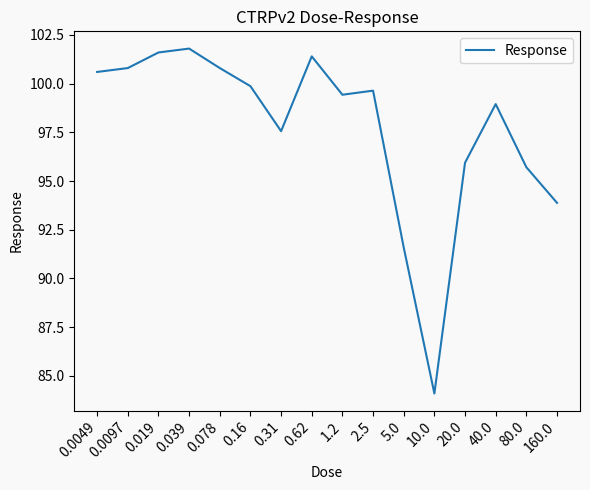

What position from the right is 0.039?

13